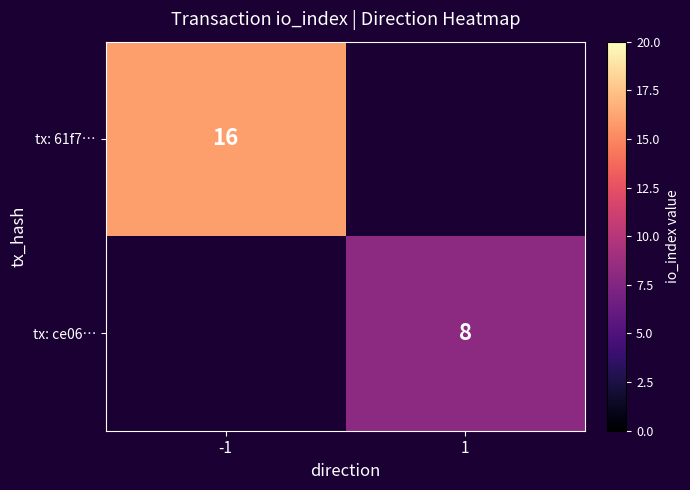

The value of tx: 61f7… at -1 is 25. True or false?

False